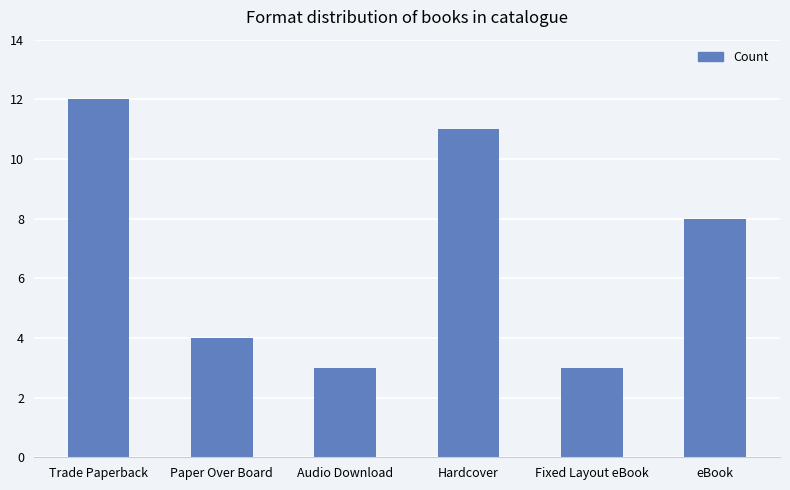

True or false: the data shows 3 at Audio Download.

True